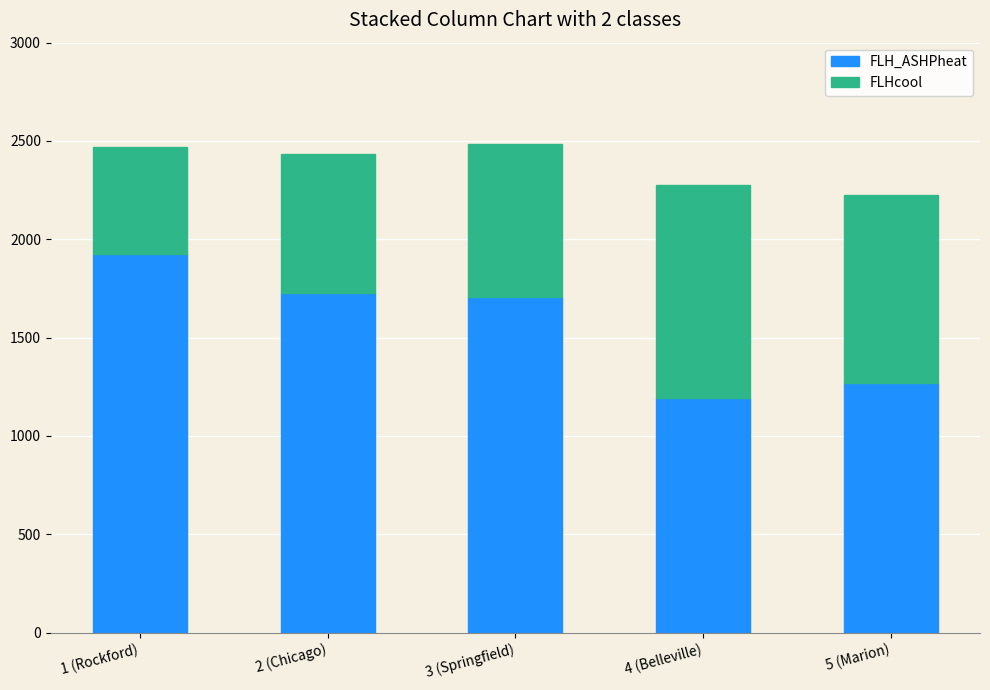

How many distinct data groups are displayed?

2